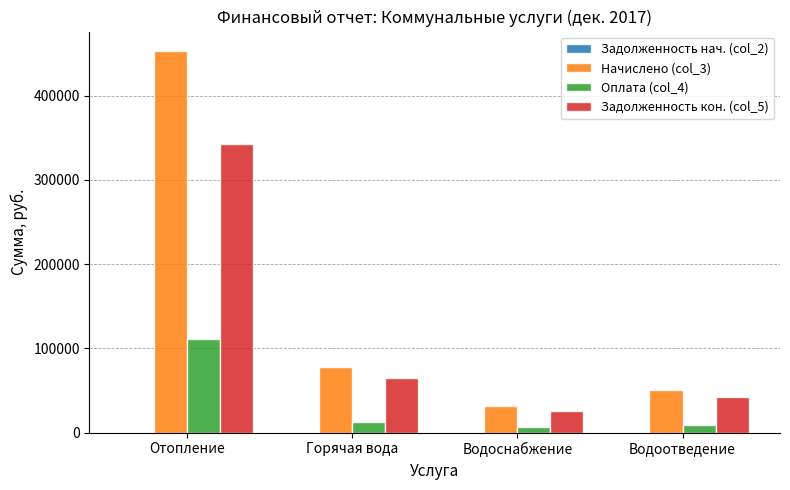

Count the number of categories in the chart.

4